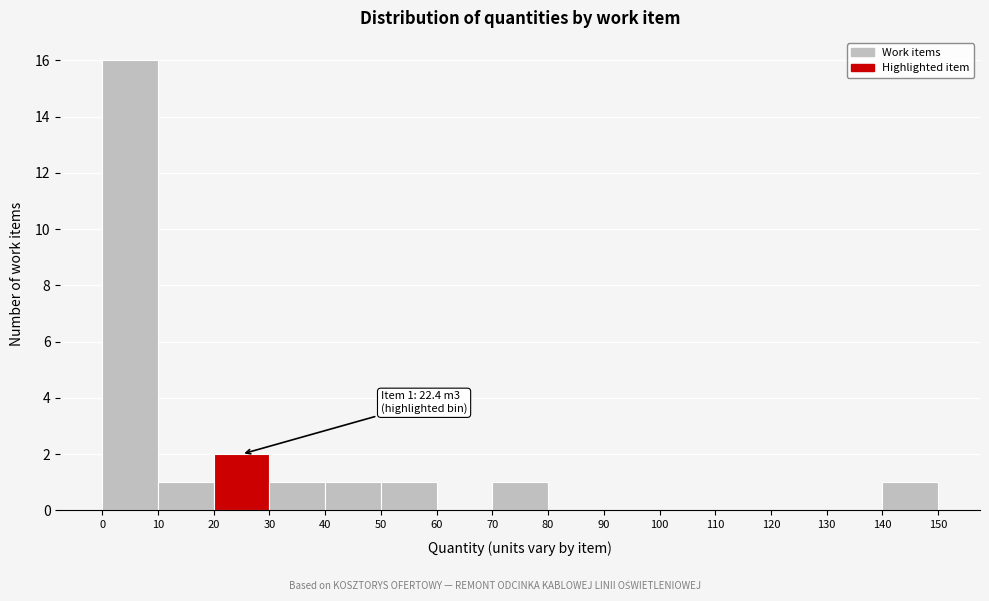

Which range on the x-axis has the tallest bar?

0 to 10